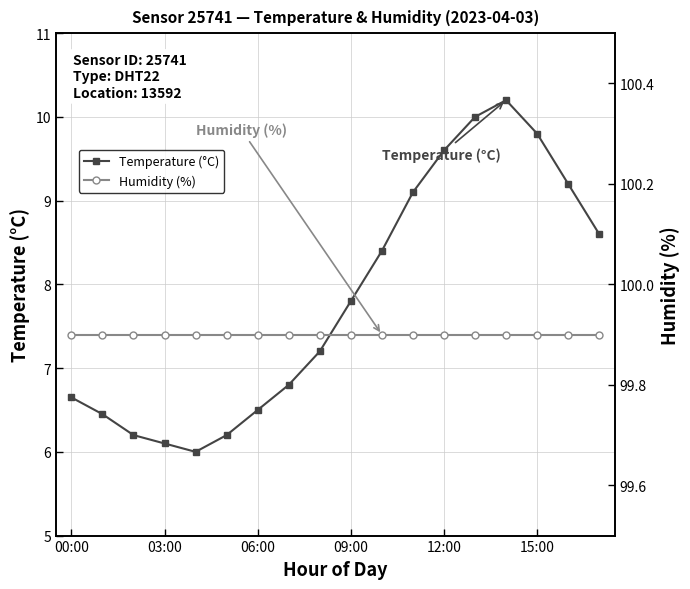

True or false: Humidity (%) has more than 1 points higher than both neighbors.

False